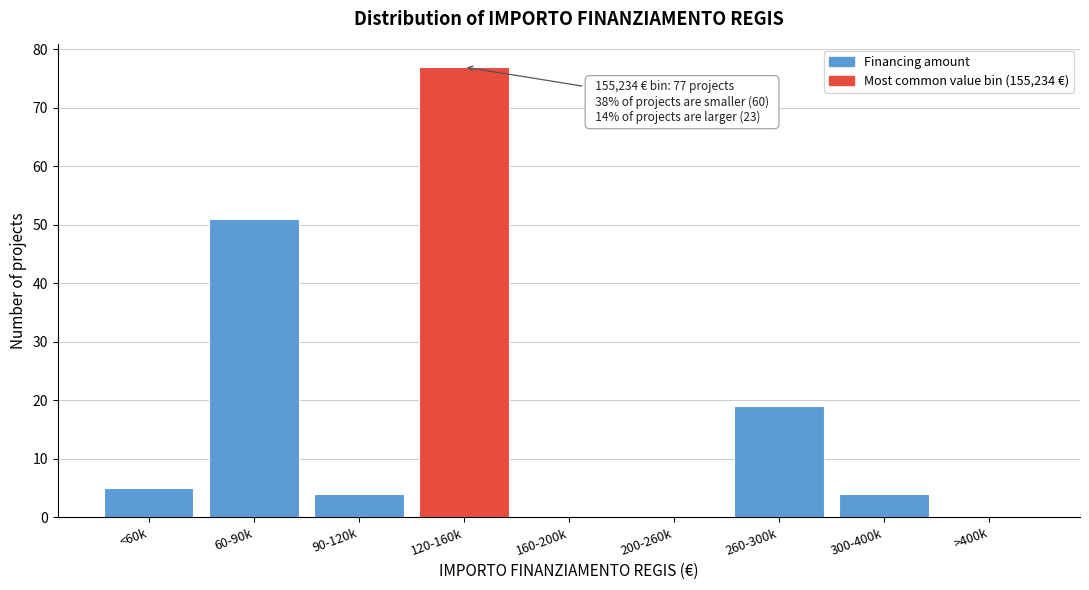

Reading right to left, extract all data points from this chart.

>400k=0	300-400k=4	260-300k=19	200-260k=0	160-200k=0	120-160k=77	90-120k=4	60-90k=51	<60k=5